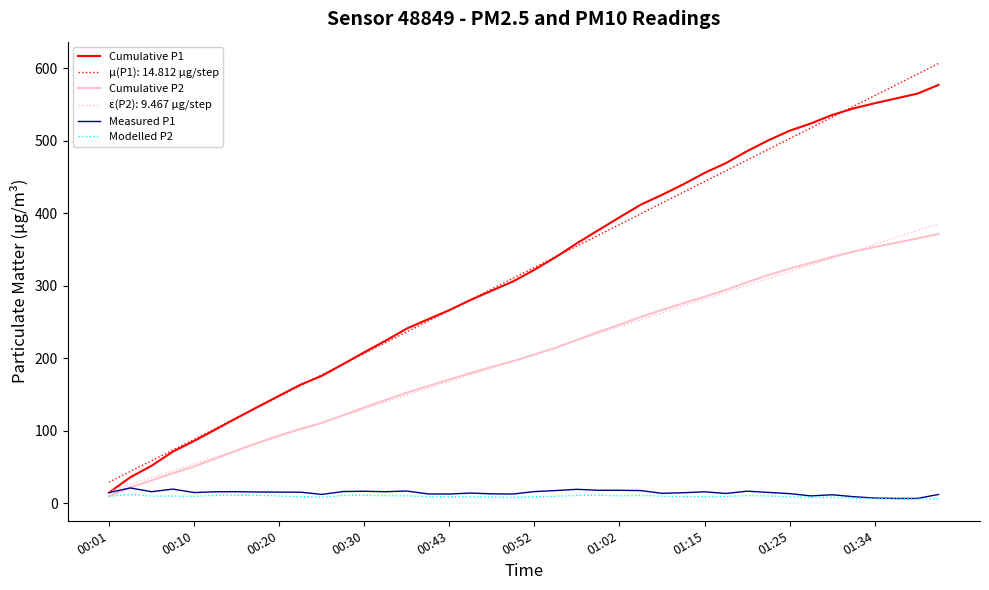

True or false: μ(P1): 14.812 μg/step and Cumulative P2 intersect in this chart.

False